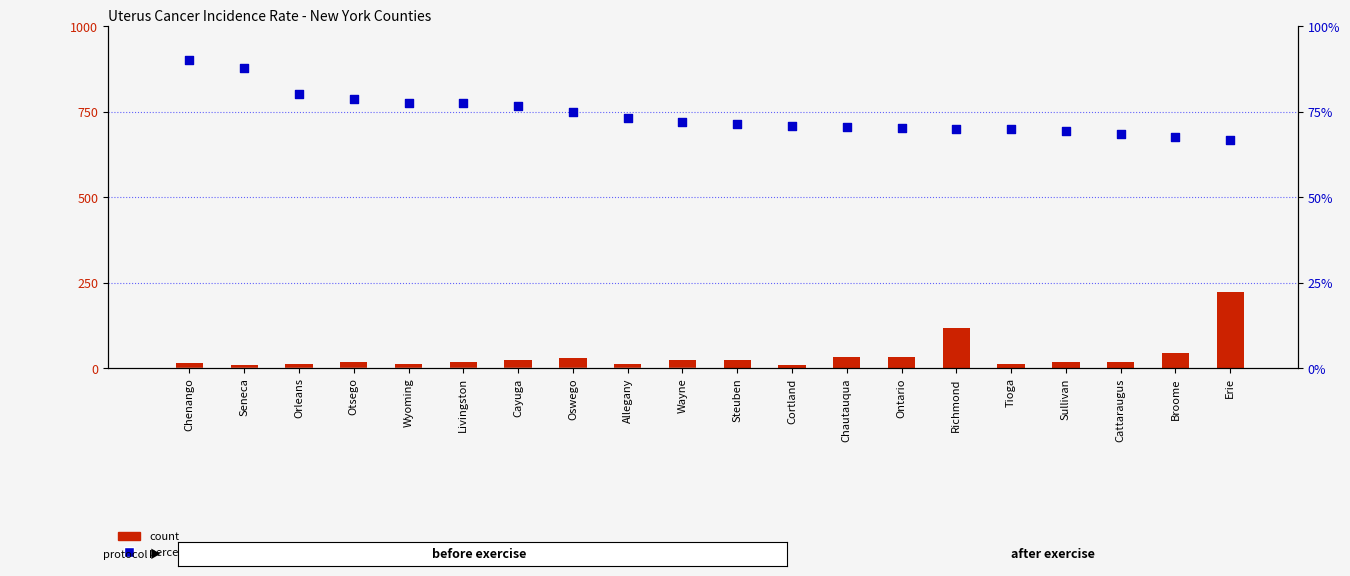

Which series has the largest total across all categories?

percentile rank within the sample